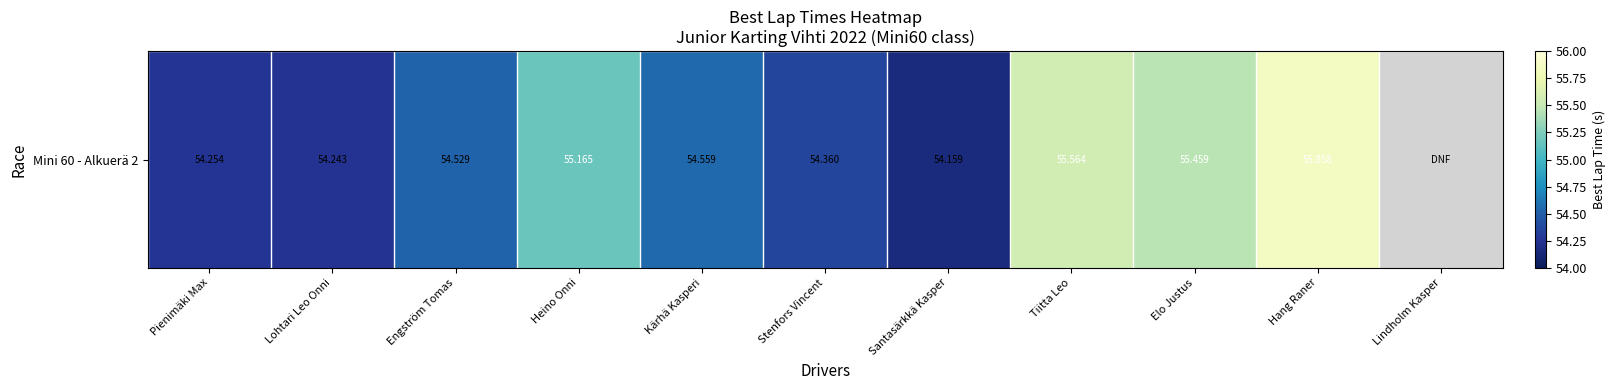

Reading left to right, transcribe all the data shown in this chart.

54.3	54.2	54.5	55.2	54.6	54.4	54.2	55.6	55.5	55.9	0.0